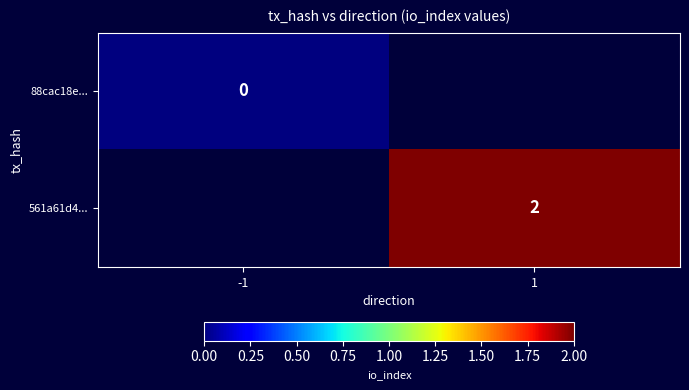

The value of 561a61d4... at 1 is 2. True or false?

True